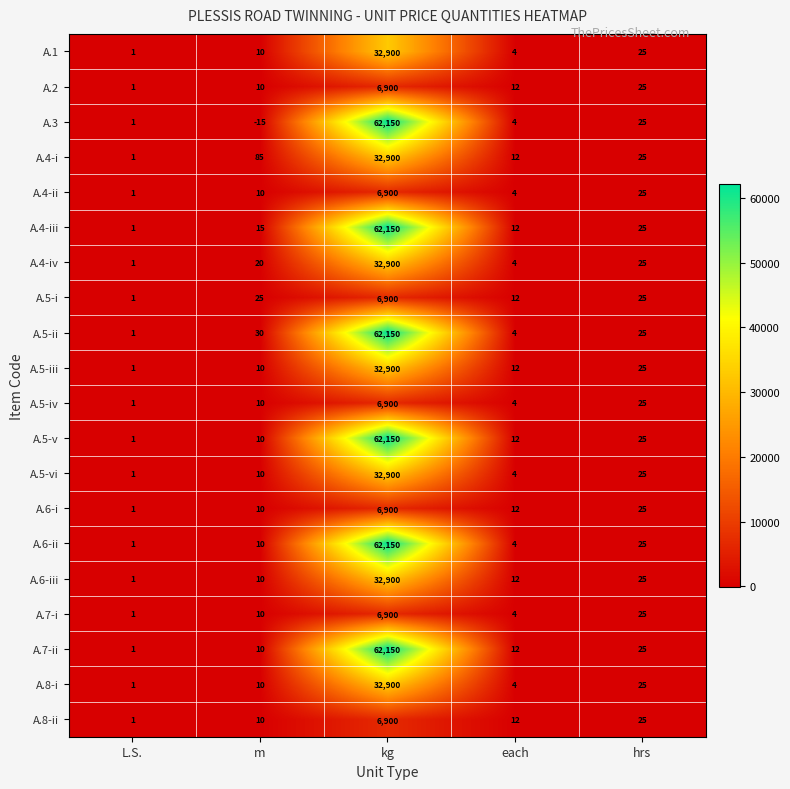

The value of A.4-i at m is 117. True or false?

False